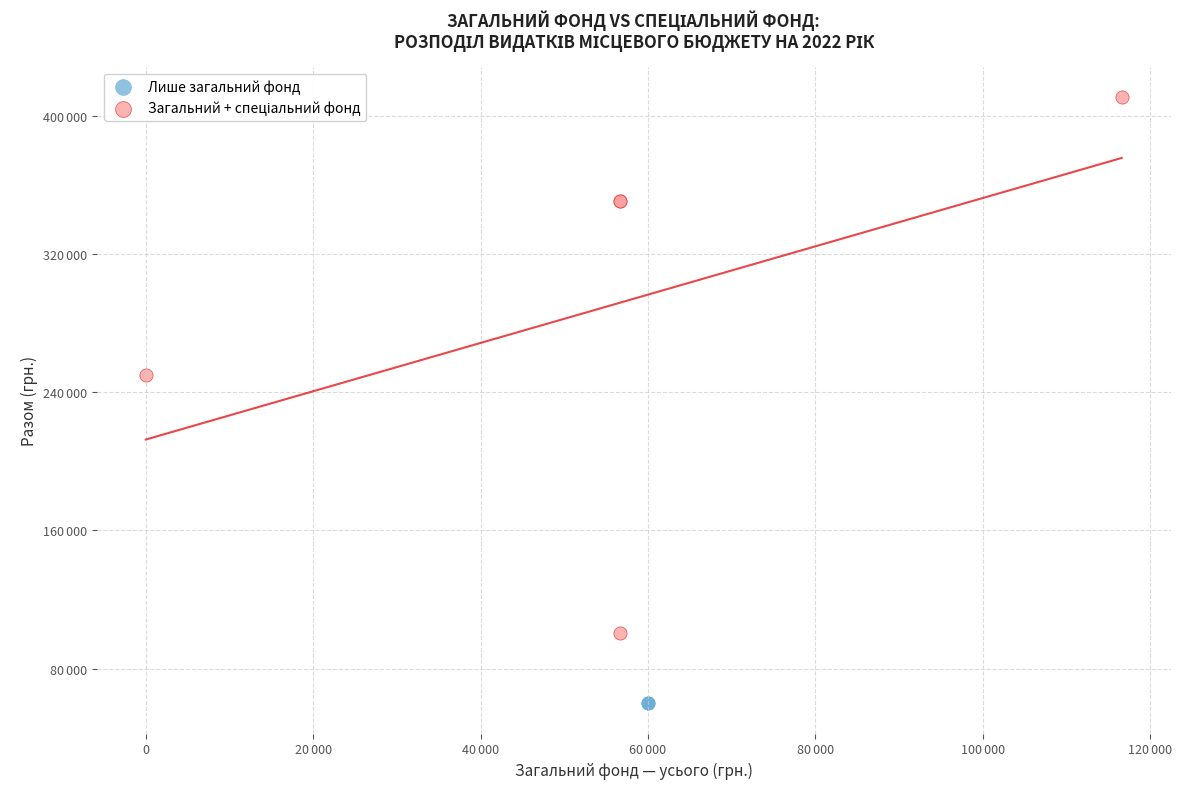

Which series contains the lowest Y value?

Лише загальний фонд